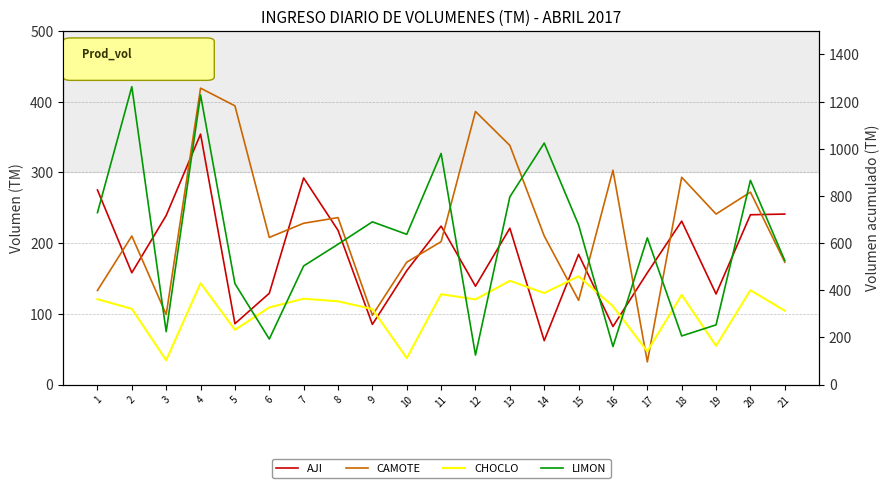

What is the difference between the highest and lowest values at 15?

558